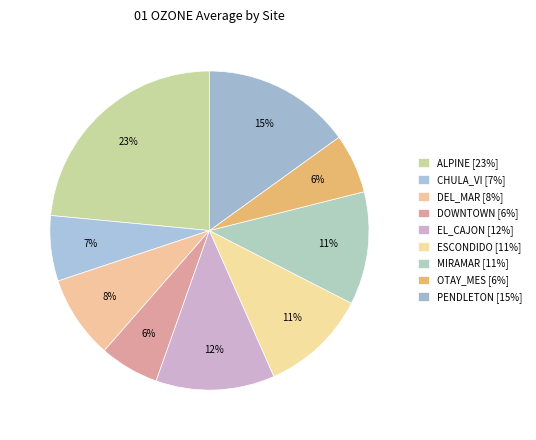

Is there a majority slice in this chart?

No